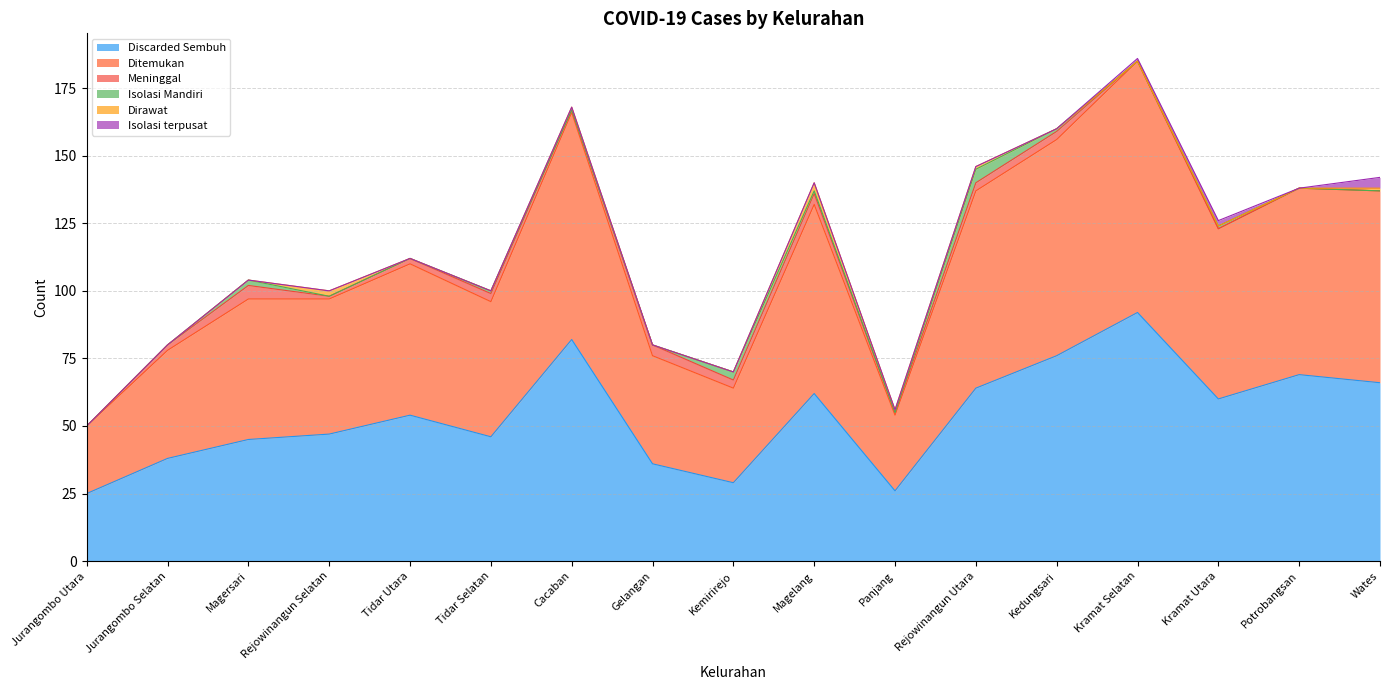

Which series has the largest total across all categories?

Ditemukan